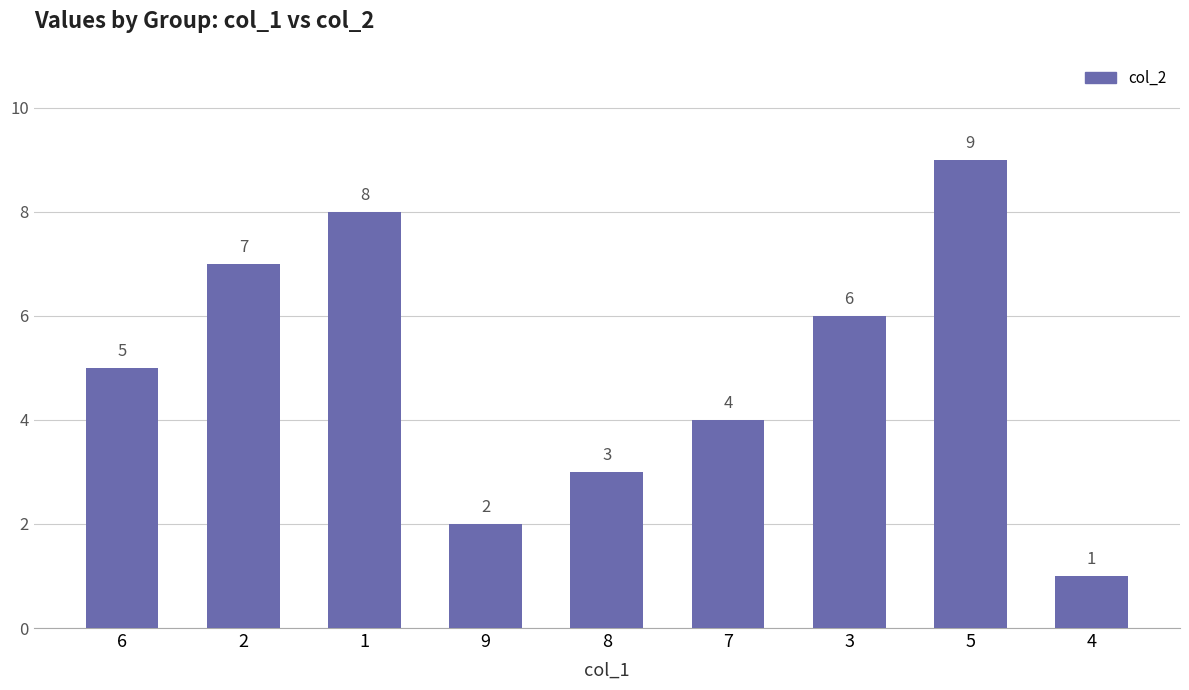

Which label corresponds to the smallest value in the chart?

4